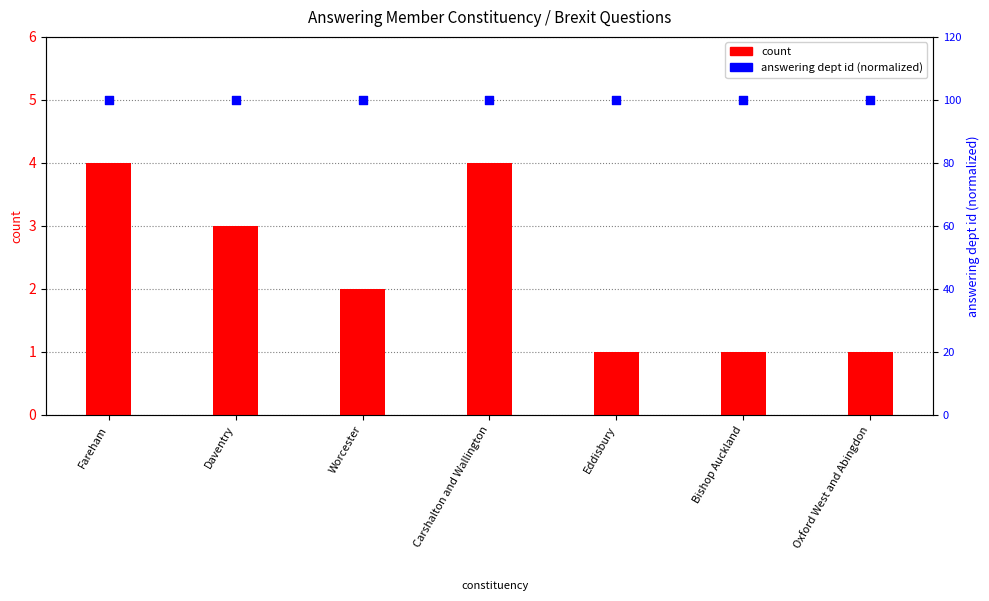

What is the total value across all series at Carshalton and Wallington?

104